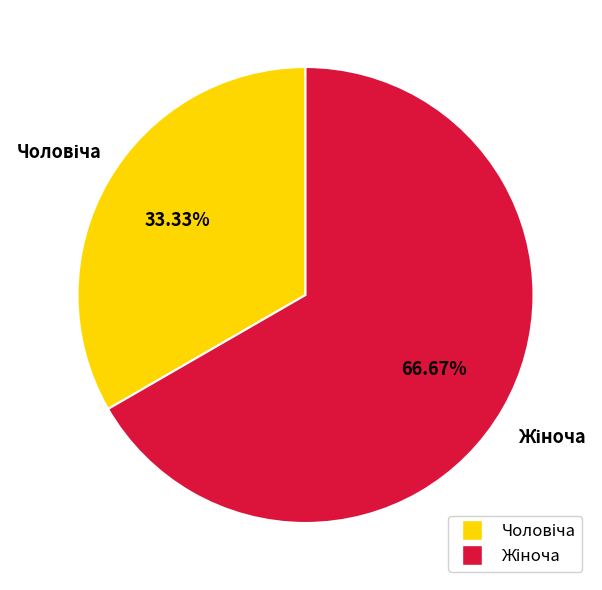

Is there any slice that represents more than half of the pie?

Yes